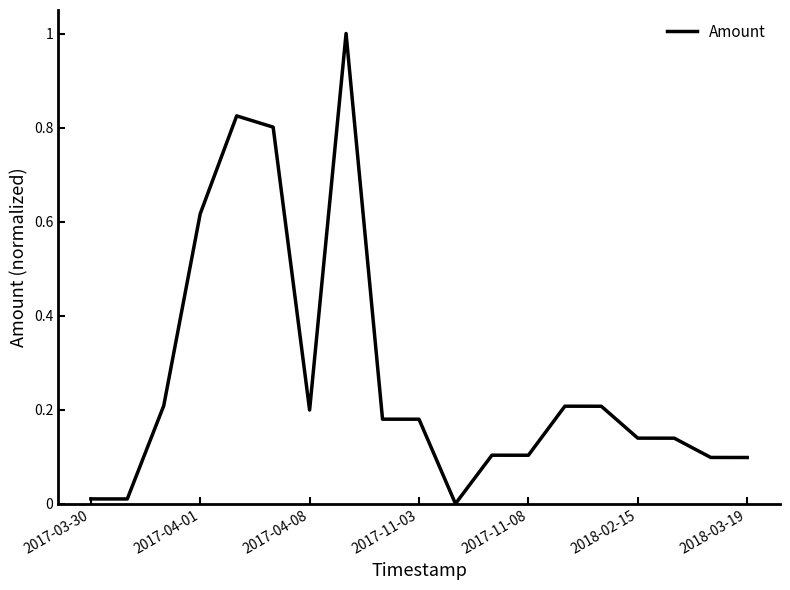

What is the maximum value shown in the chart?

1.0